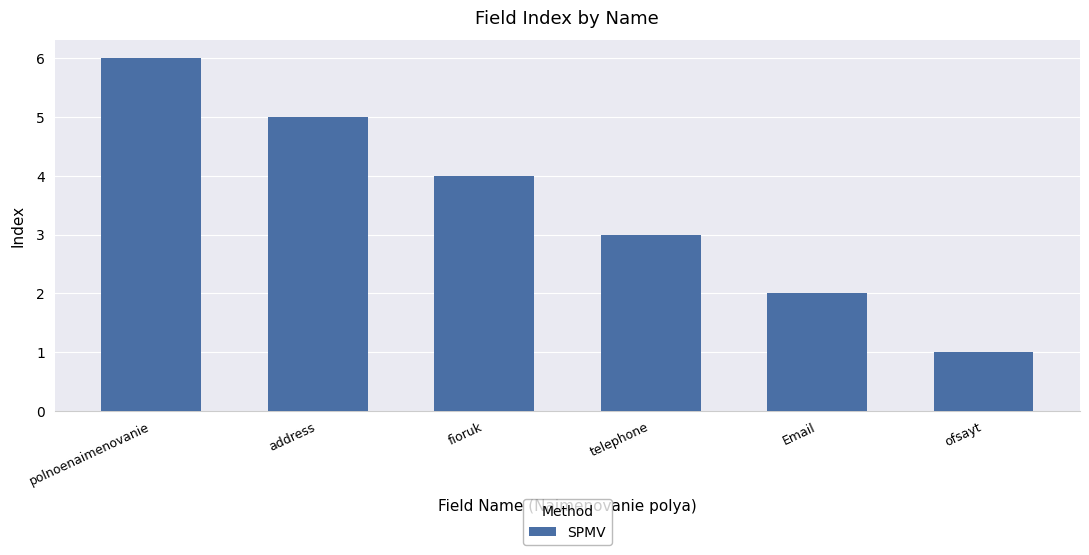

What is the label of the 5th bar from the right?

address